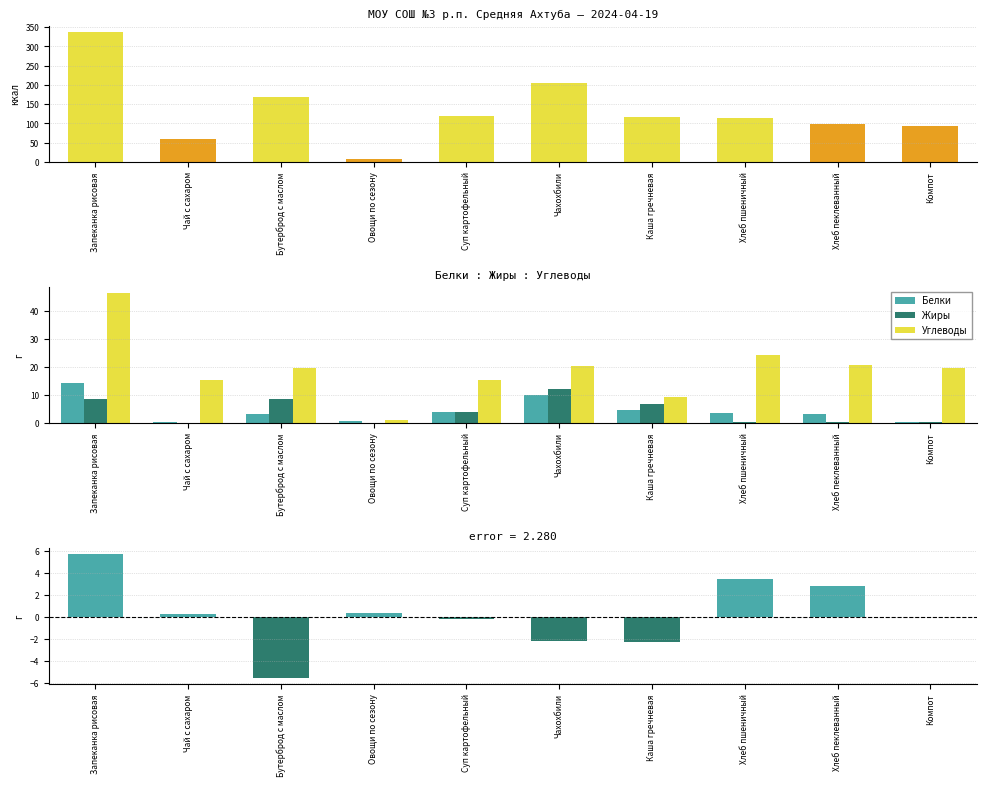

Count the number of categories in the chart.

10